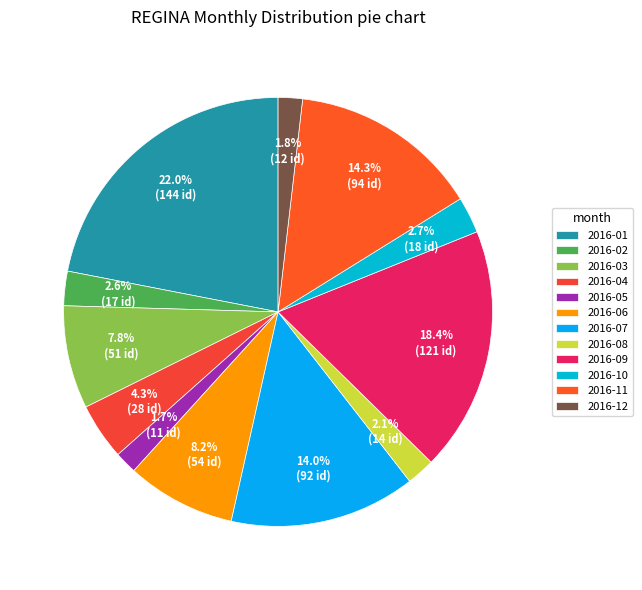

Which slice is the largest?

2016-01